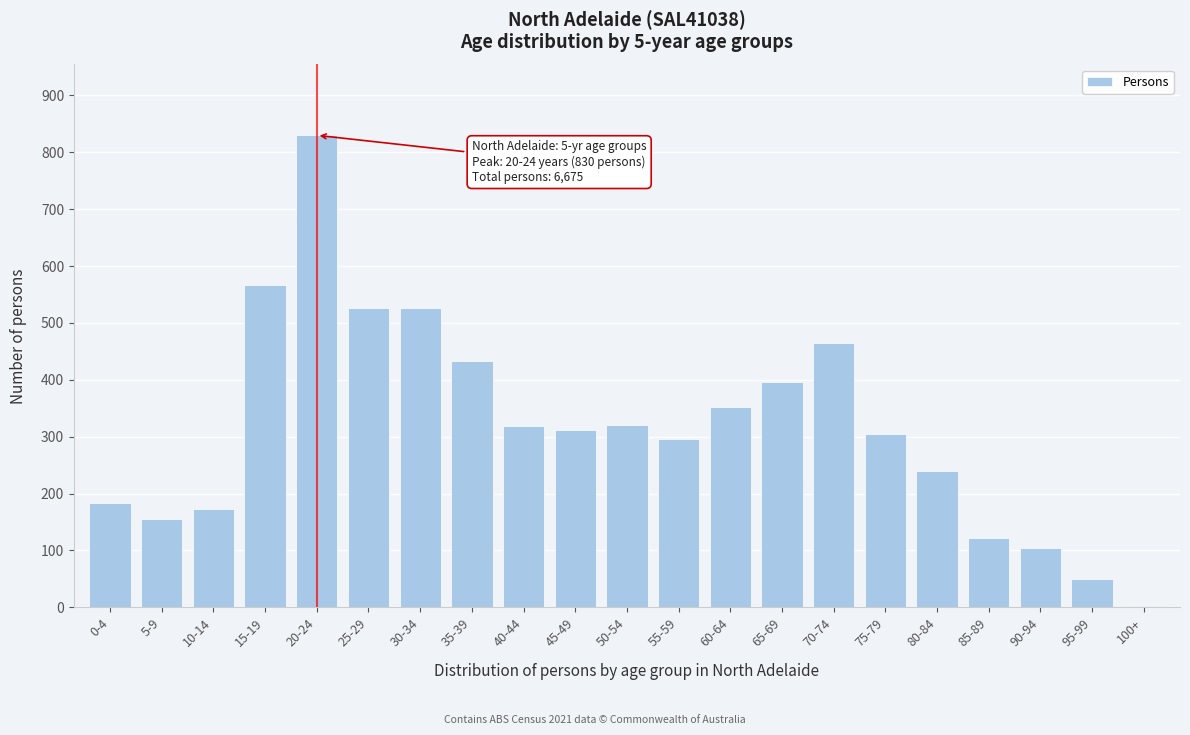

Approximately how many times larger is the value at 45-49 compared to 90-94?

3.0